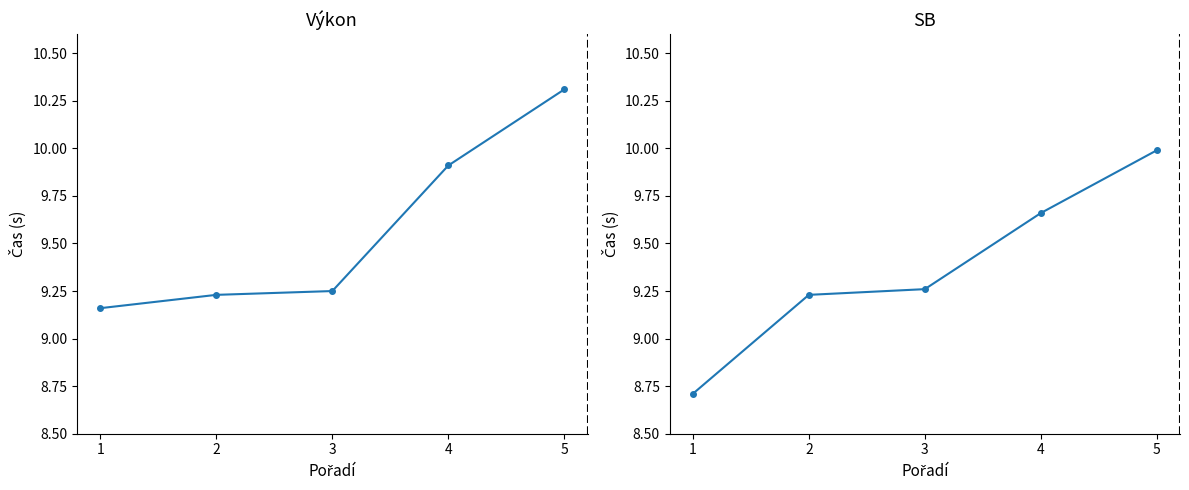

Reading left to right, extract all data points from this chart.

Výkon: 9.2	9.2	9.2	9.9	10.3
SB: 8.7	9.2	9.3	9.7	10.0